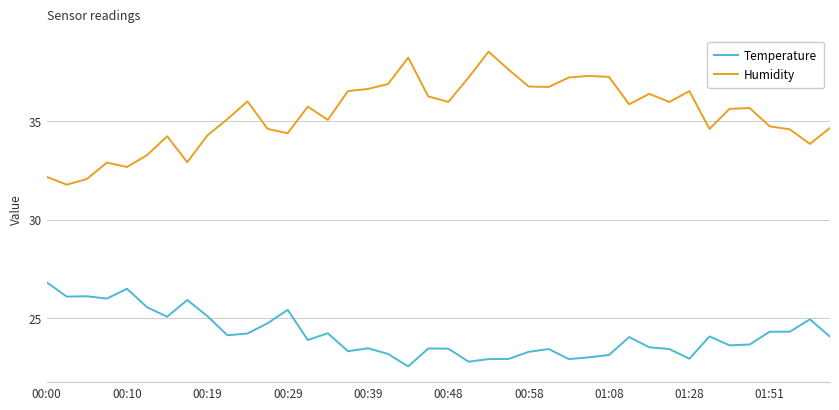

What is the highest value of the Temperature series?

26.8